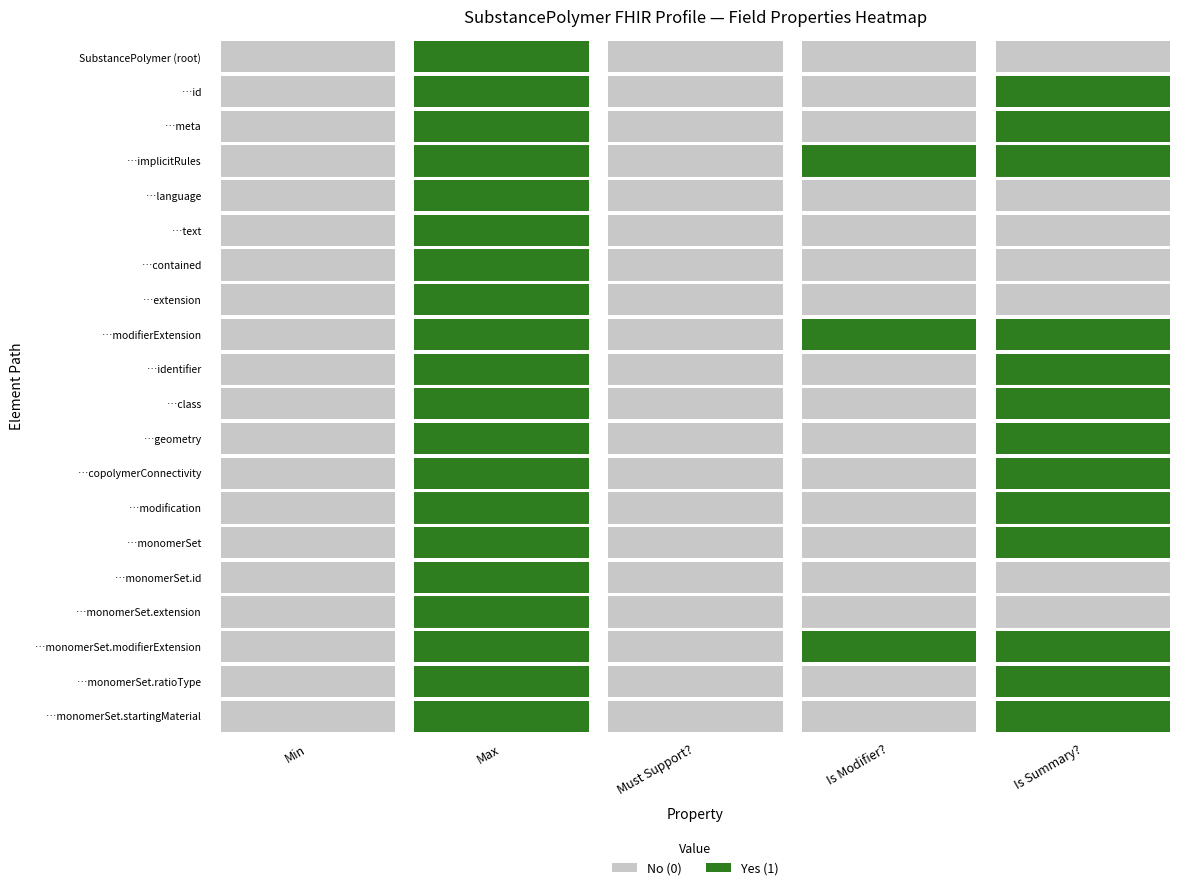

What value does the SubstancePolymer.copolymerConnectivity series have at SubstancePolymer.id?

1